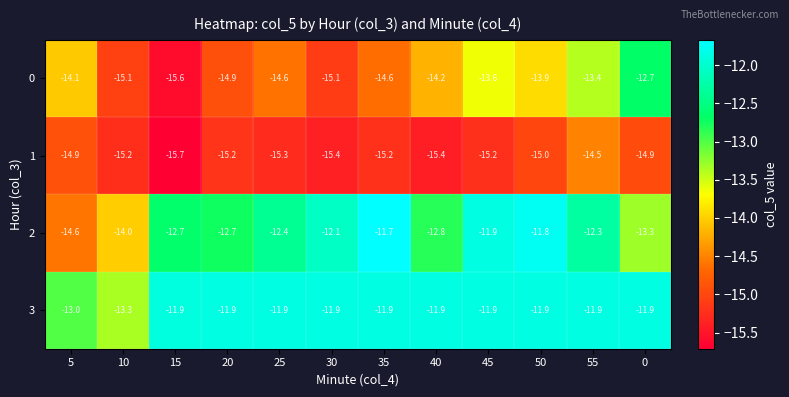

What is the approximate value of 2 at 25?

-12.4